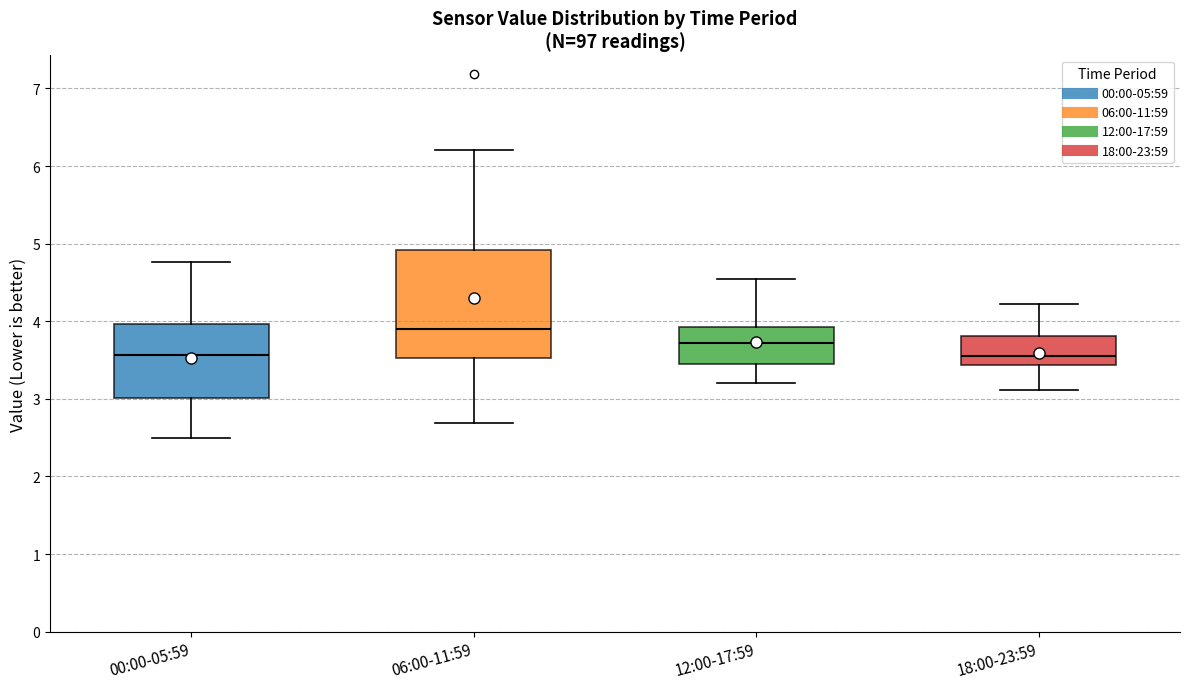

Reading left to right, transcribe this box plot: for each box, give where its median line is, the range the box spans, and where its two whiskers end, as read against the y-axis. The values are not printed on the chart, so give them approximately, as read against the axis.

00:00-05:59: median 3.6, box 3.0 to 4.0, whiskers 2.5 to 4.8
06:00-11:59: median 3.9, box 3.5 to 4.9, whiskers 2.7 to 6.2
12:00-17:59: median 3.7, box 3.4 to 3.9, whiskers 3.2 to 4.6
18:00-23:59: median 3.6, box 3.4 to 3.8, whiskers 3.1 to 4.2